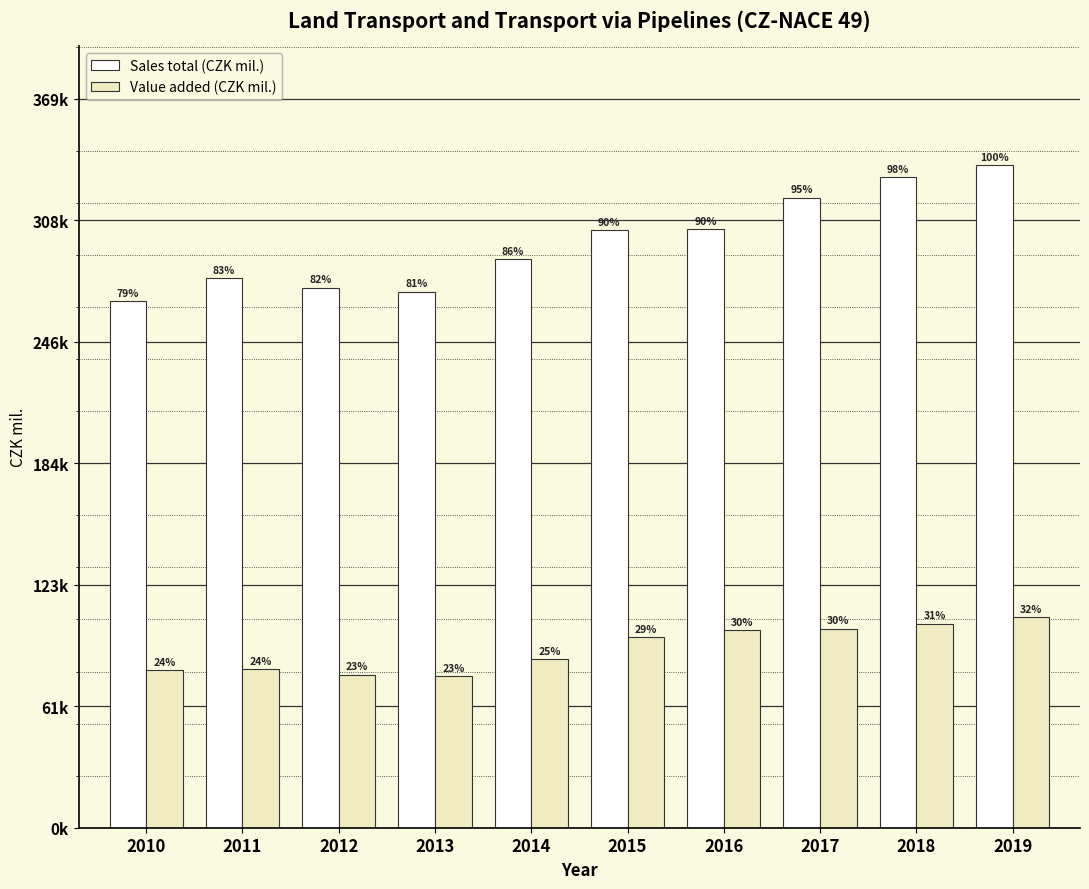

At which label is Sales total (CZK mil.) closest to 301832?

2015